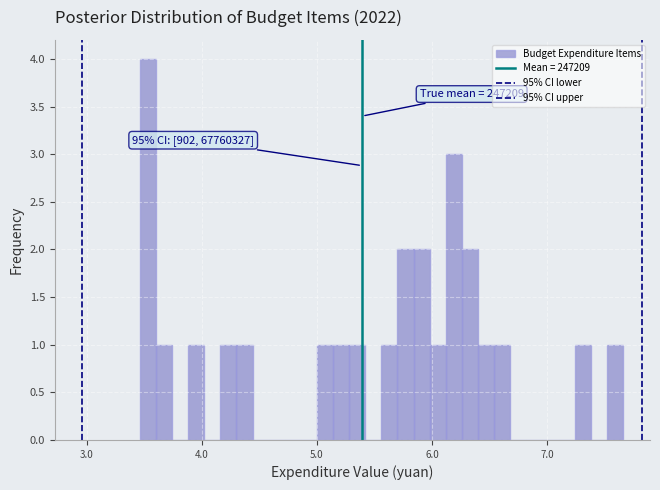

Read against the x-axis, roughly where is the centre of the tallest bar?

3.5